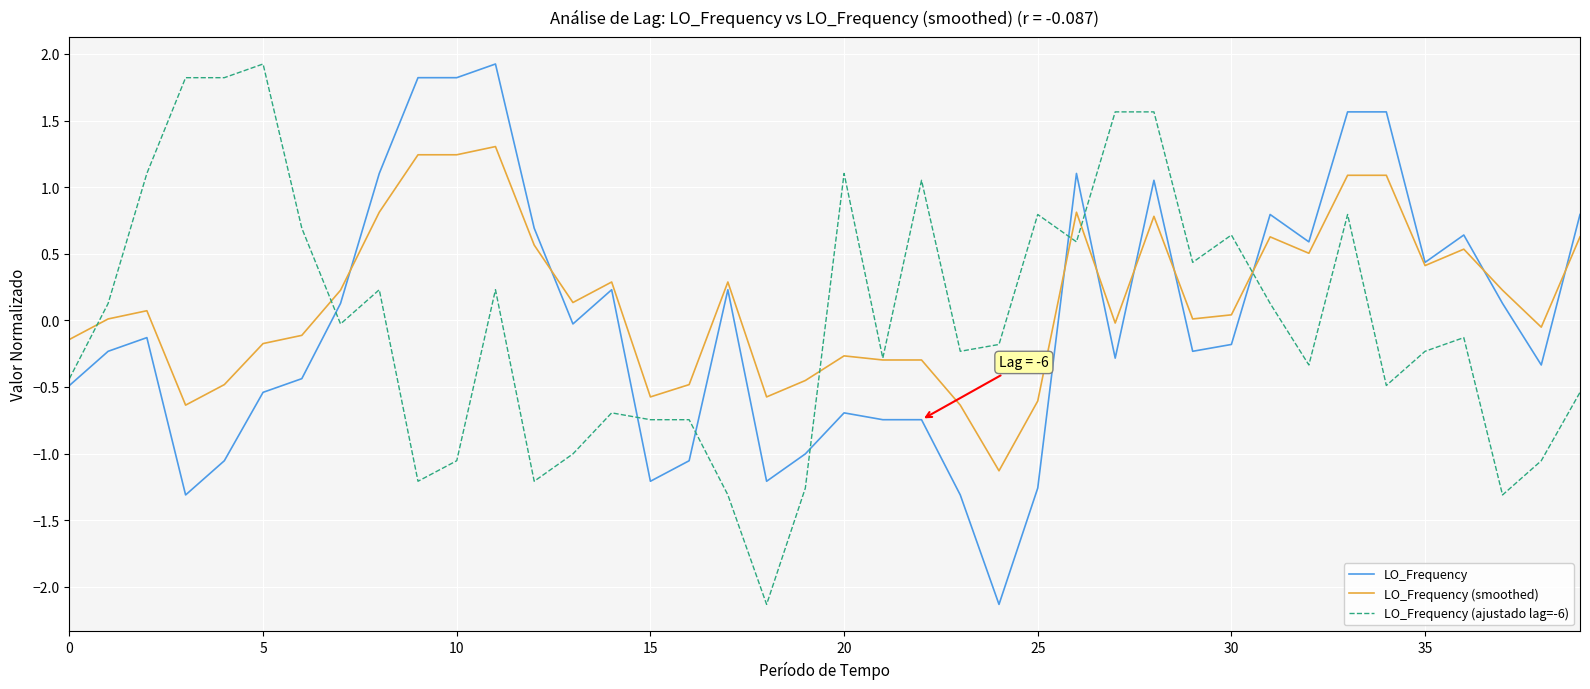

What is the sum of all LO_Frequency (smoothed) values?

6.0